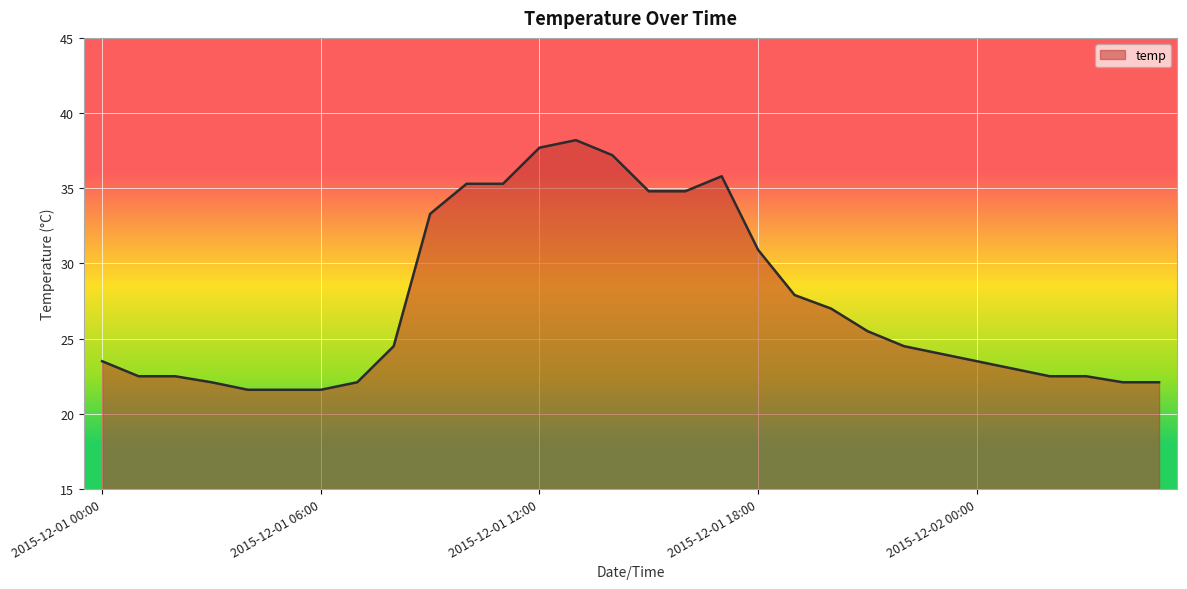

What is the maximum value shown in the chart?

38.2